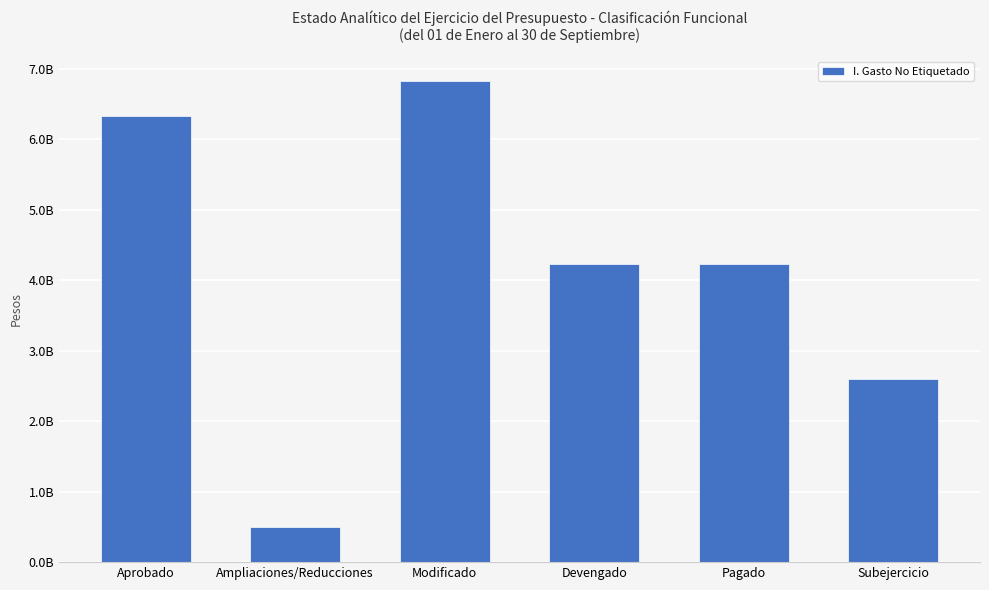

Approximately how many times larger is the value at Subejercicio compared to Devengado?

0.6